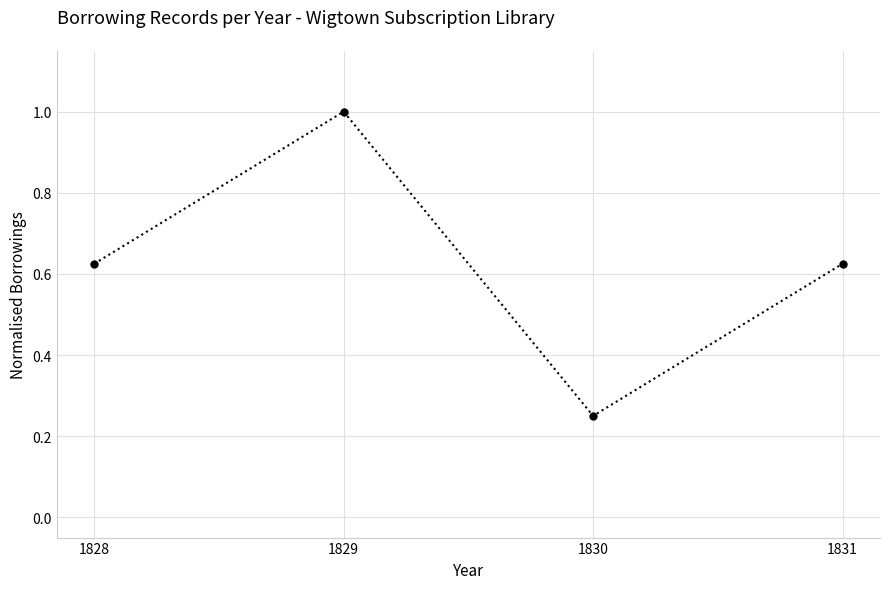

How many series are shown in this chart?

1